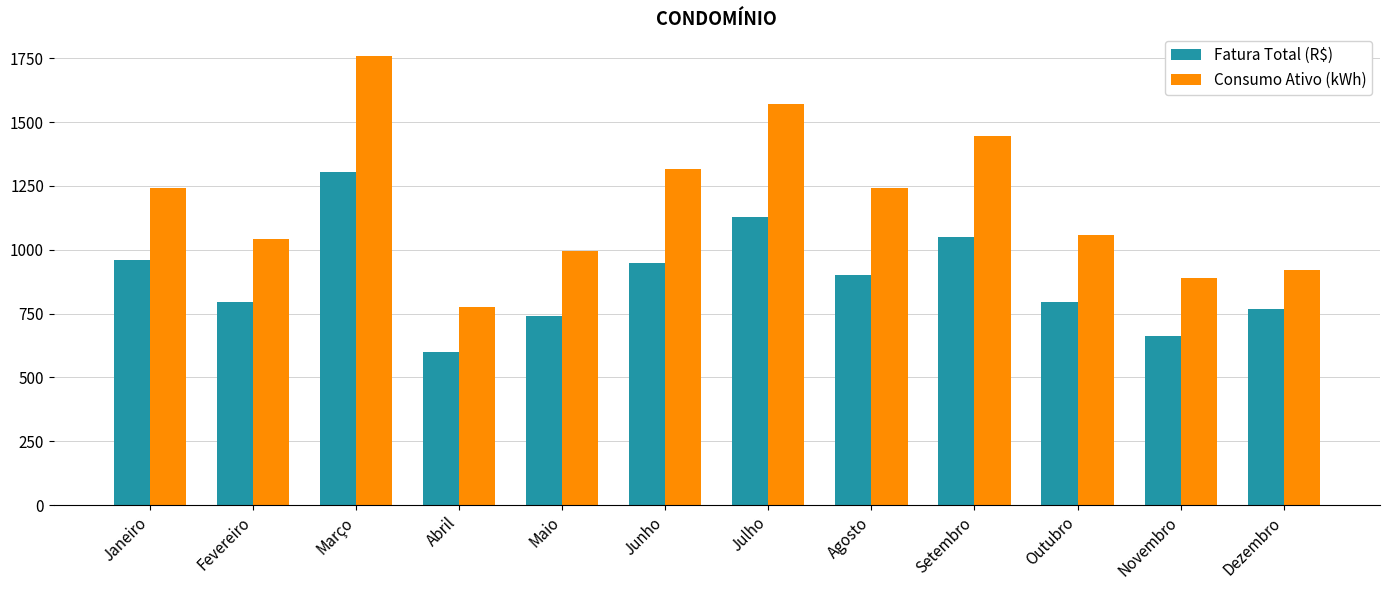

Read the Consumo Ativo (kWh) value at Setembro.

1445.0